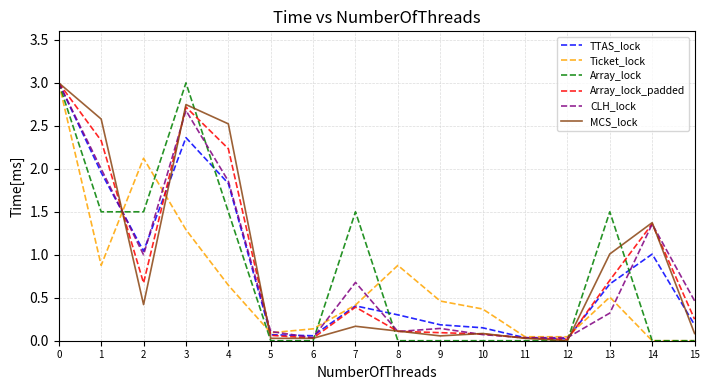

Is this an area chart (filled region under the line)?

No